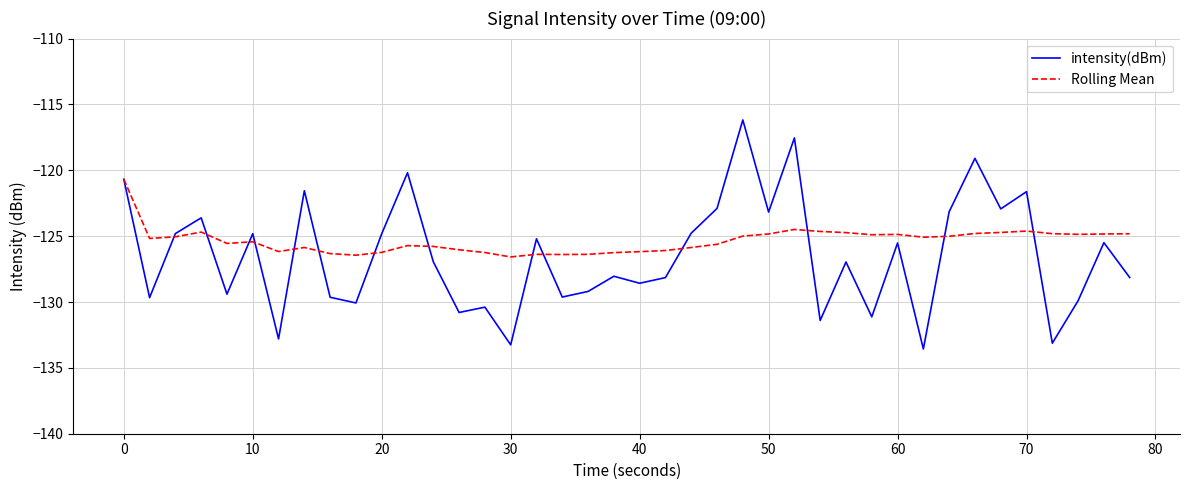

How many values in the intensity(dBm) series are below -126?

21